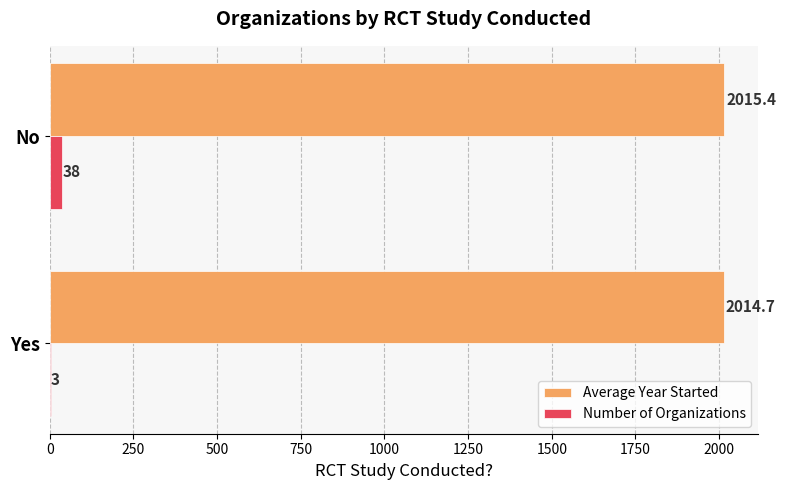

Between Yes and No, which series saw the biggest shift?

Number of Organizations